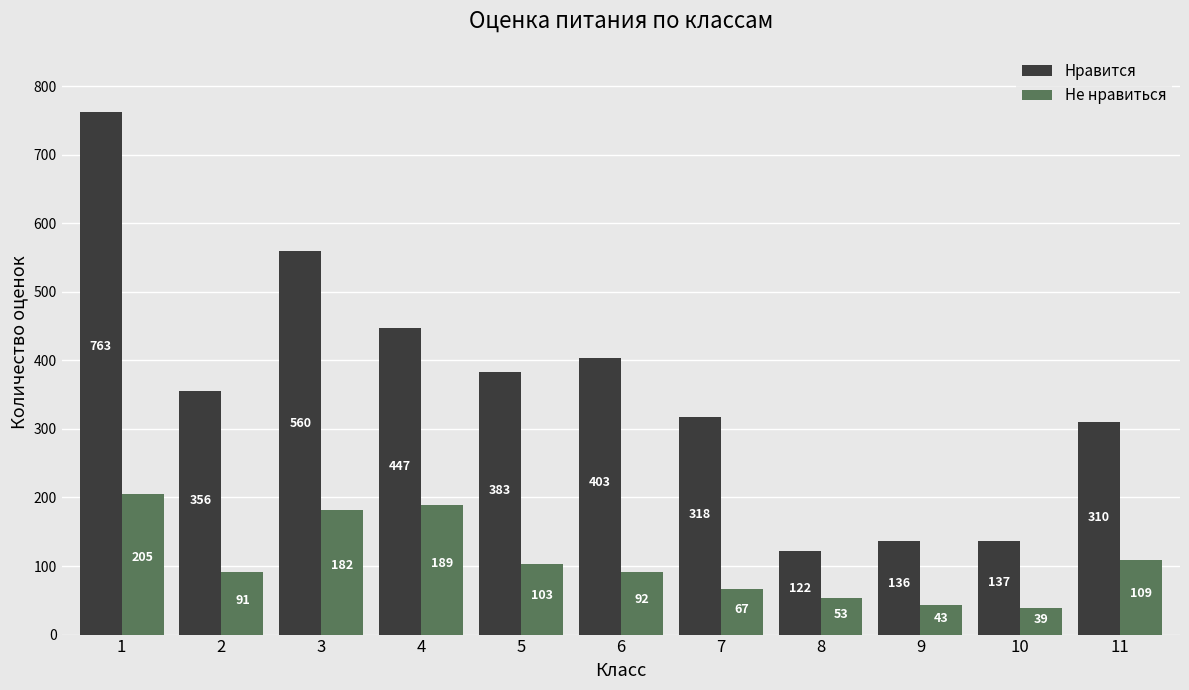

At which label does Не нравиться first exceed 92?

1